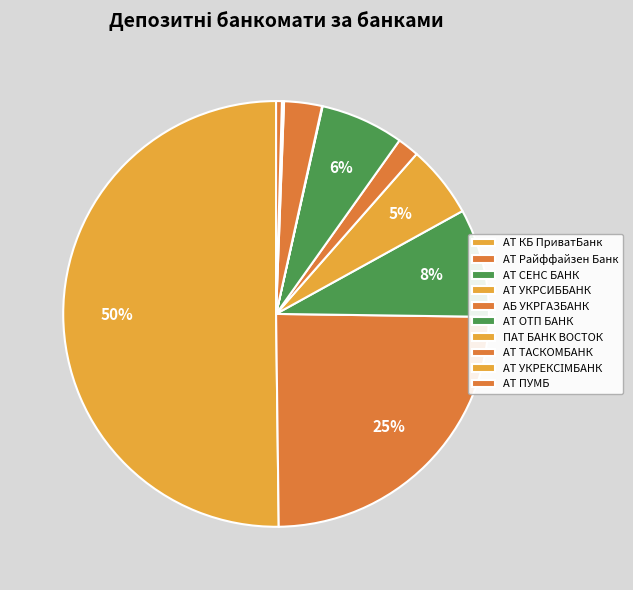

Is it true that АТ ПУМБ is 0% of the pie?

True